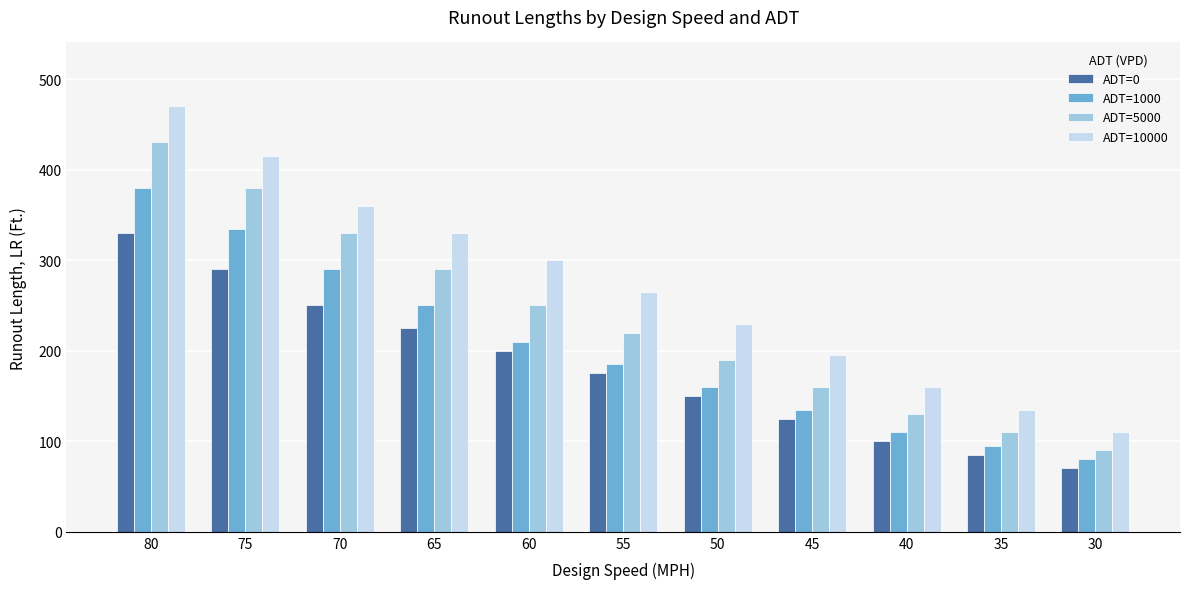

What is the maximum value for ADT=1000?

380